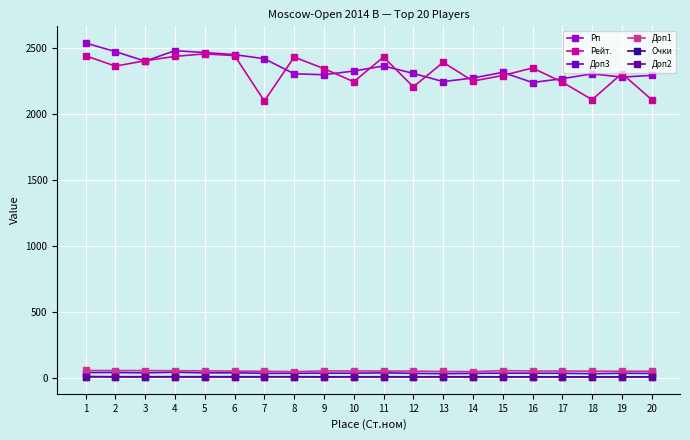

The value of Рп at 16 is 1240.4. True or false?

False